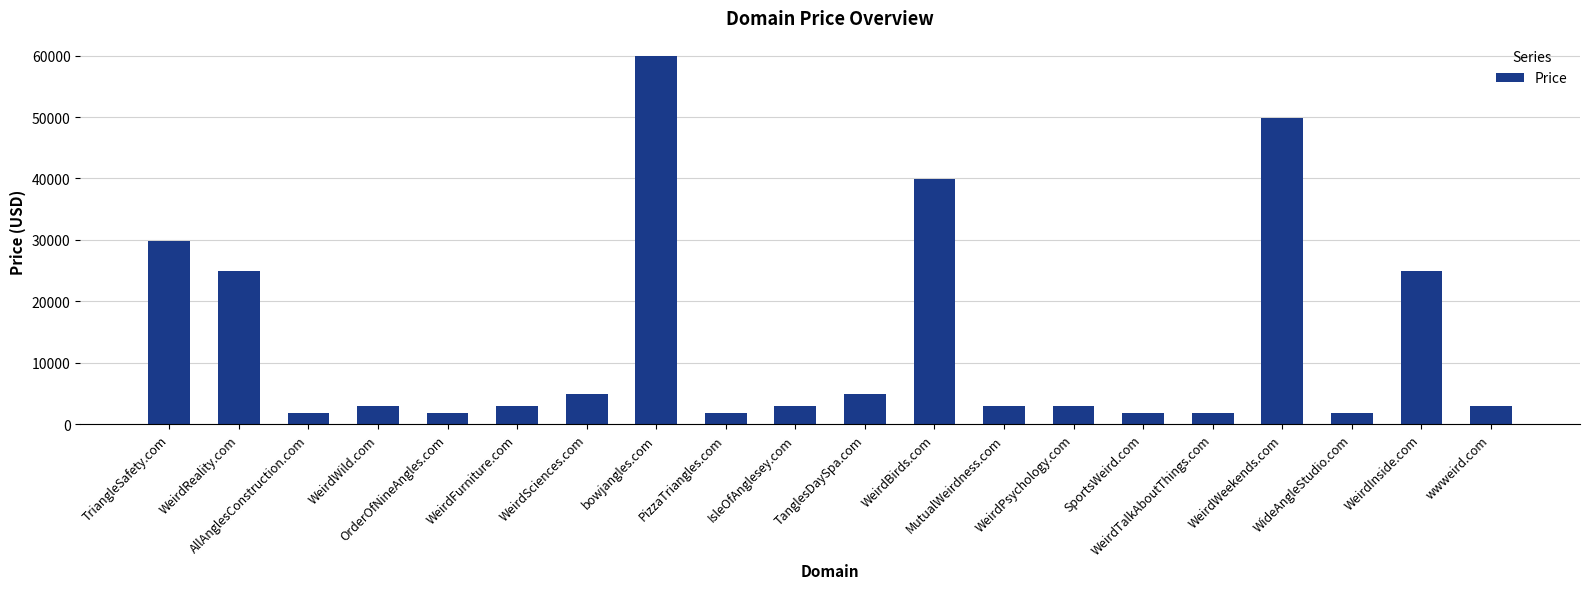

At which category does the chart reach its peak across all series?

bowjangles.com